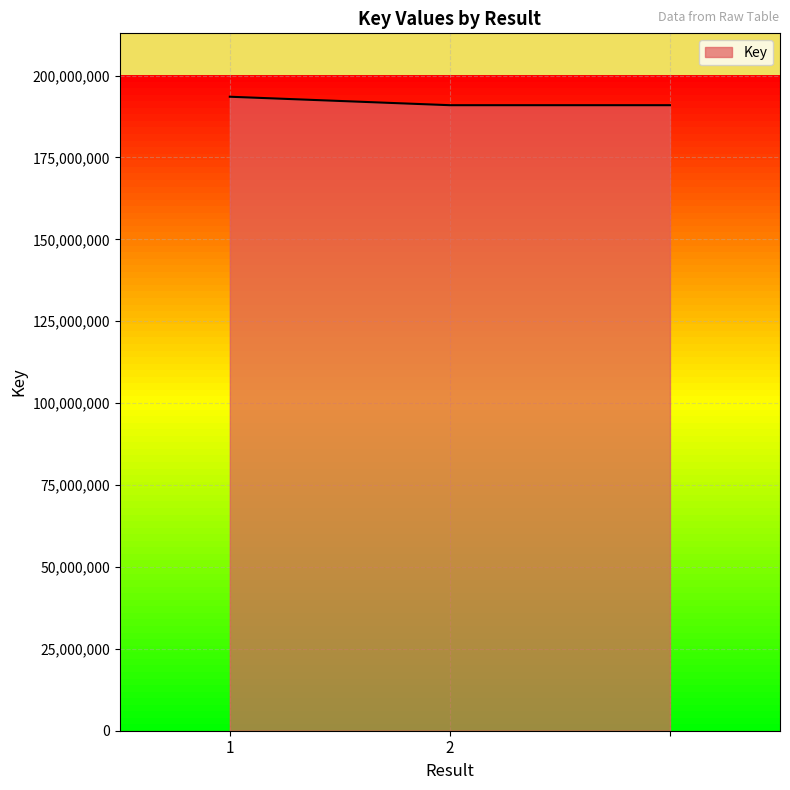

What is the minimum value shown in the chart?

190939952